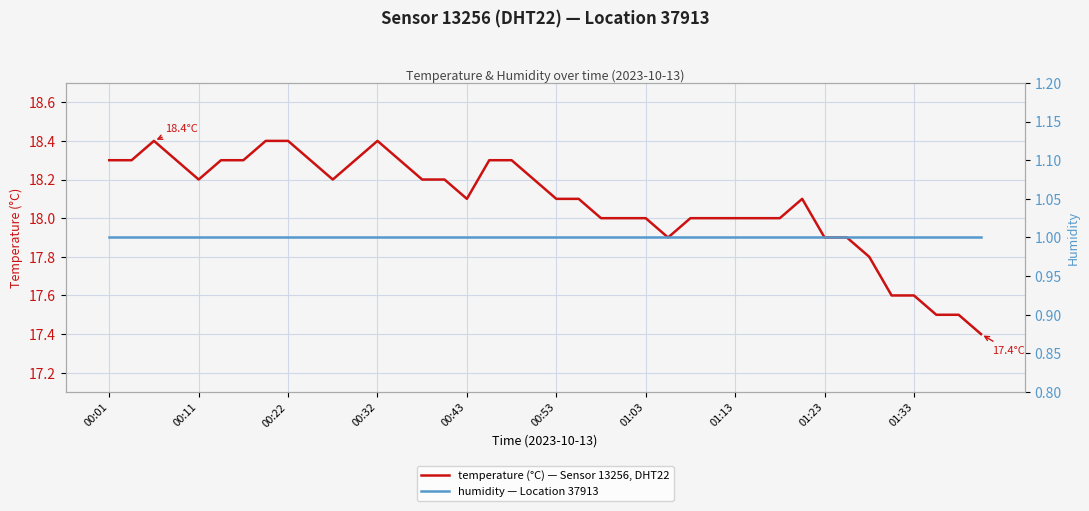

True or false: temperature and humidity cross at least once.

False